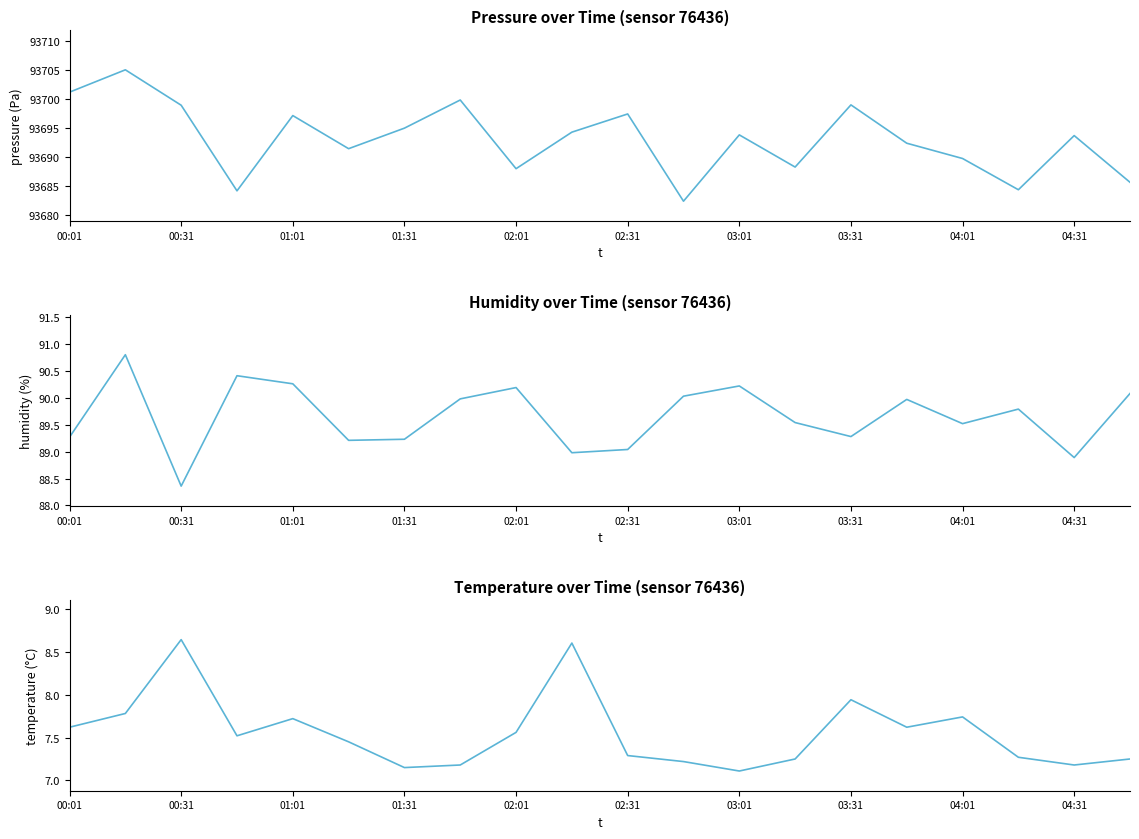

What is the minimum value shown in the chart?

7.1